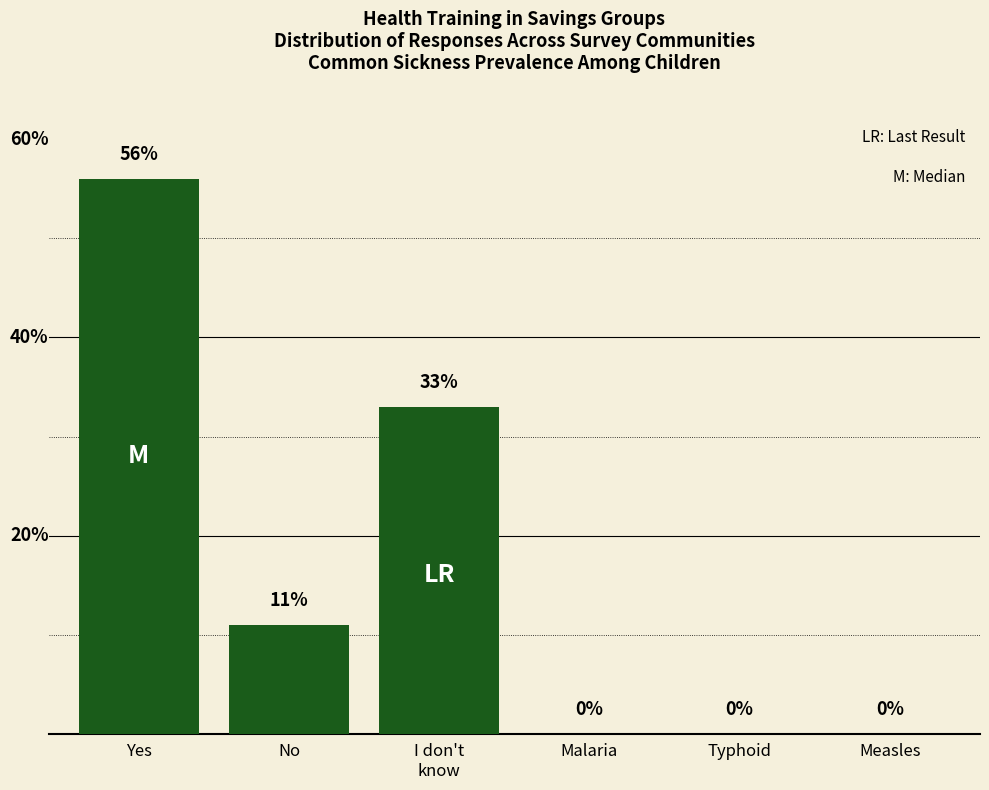

Which has a higher value, No or Typhoid?

No